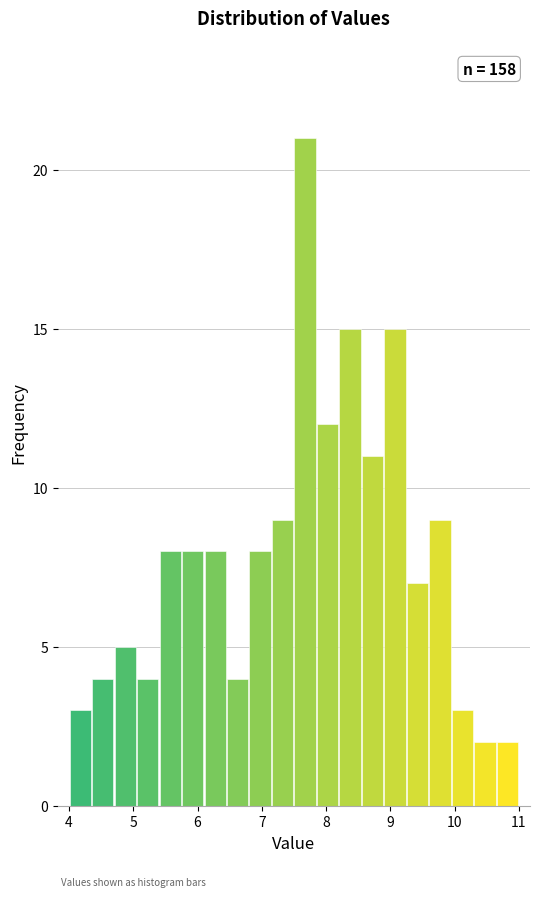

Around what value on the x-axis is the tallest bar? Give the approximate position of its centre, as read against the axis.

7.7